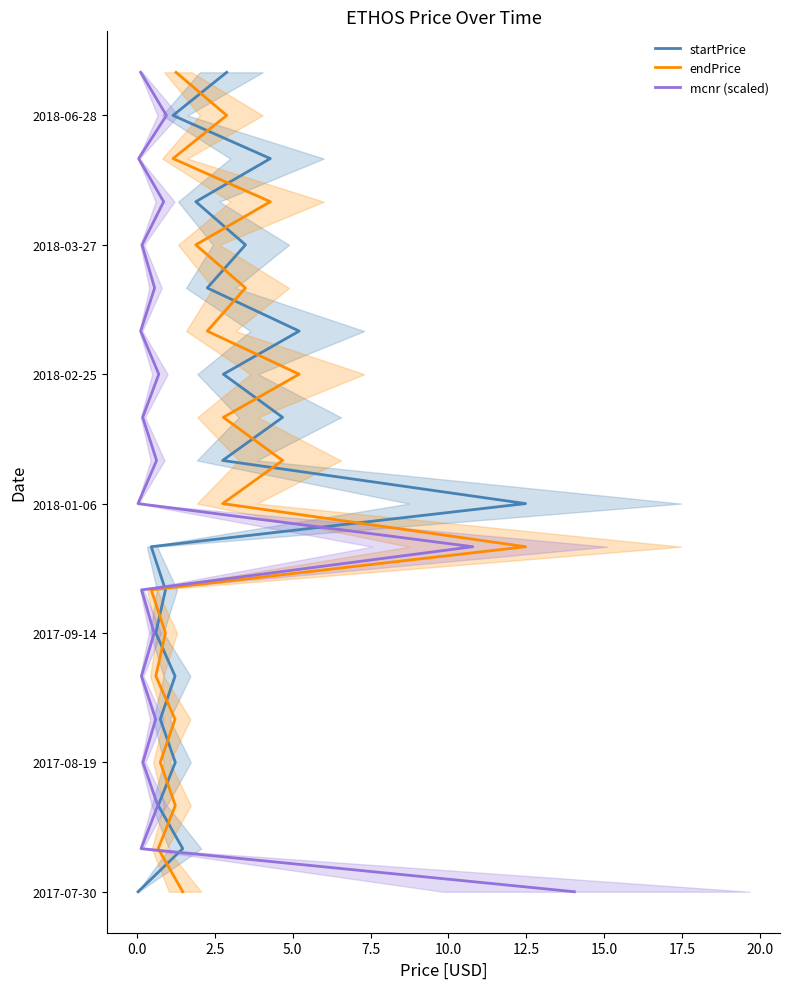

The value of mcnr (scaled) at 0.0 is 1. True or false?

True